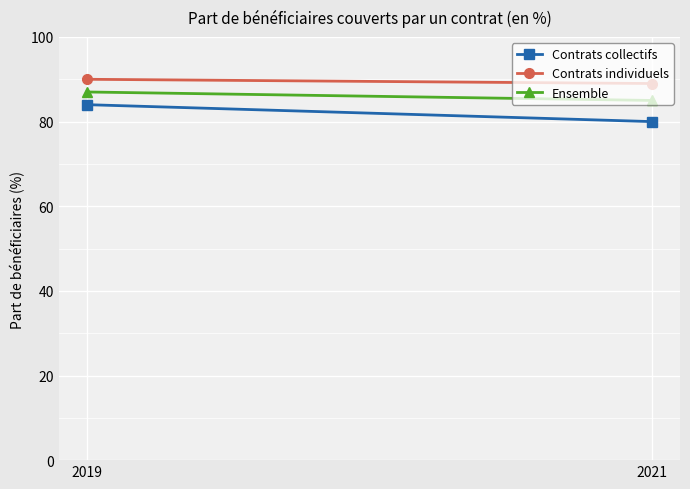

What is the sum of all Contrats collectifs values?

164